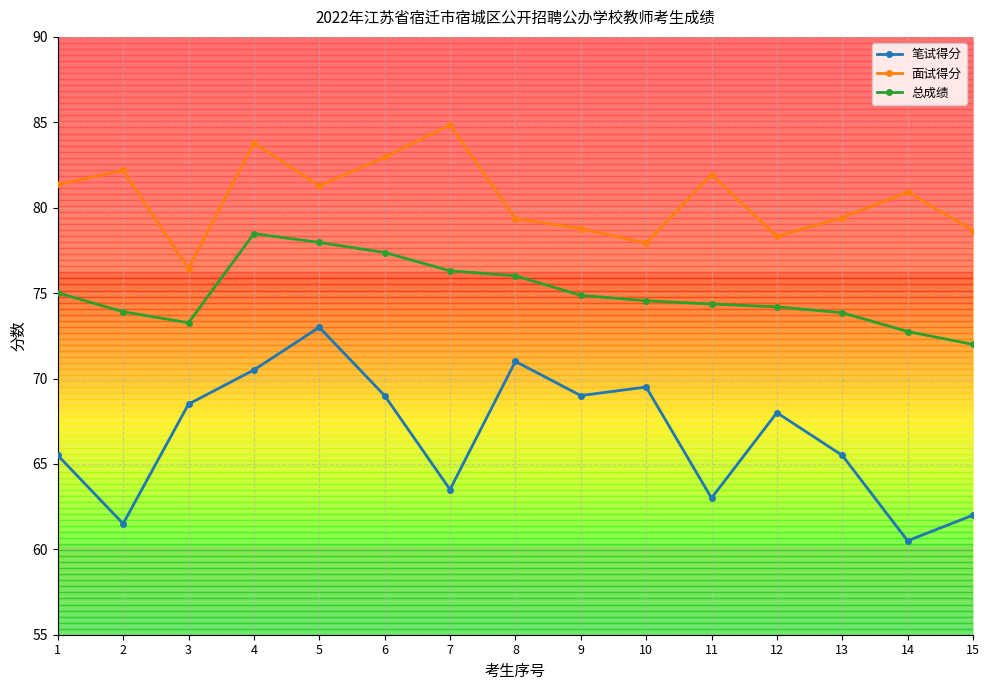

Which series has the widest spread of values?

笔试得分